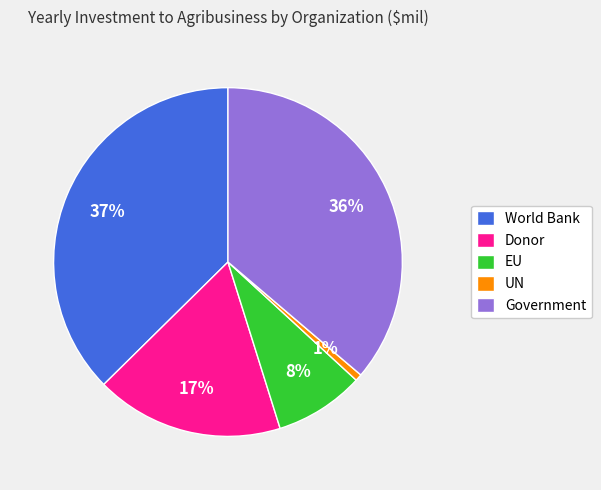

Is there any slice that represents more than half of the pie?

No